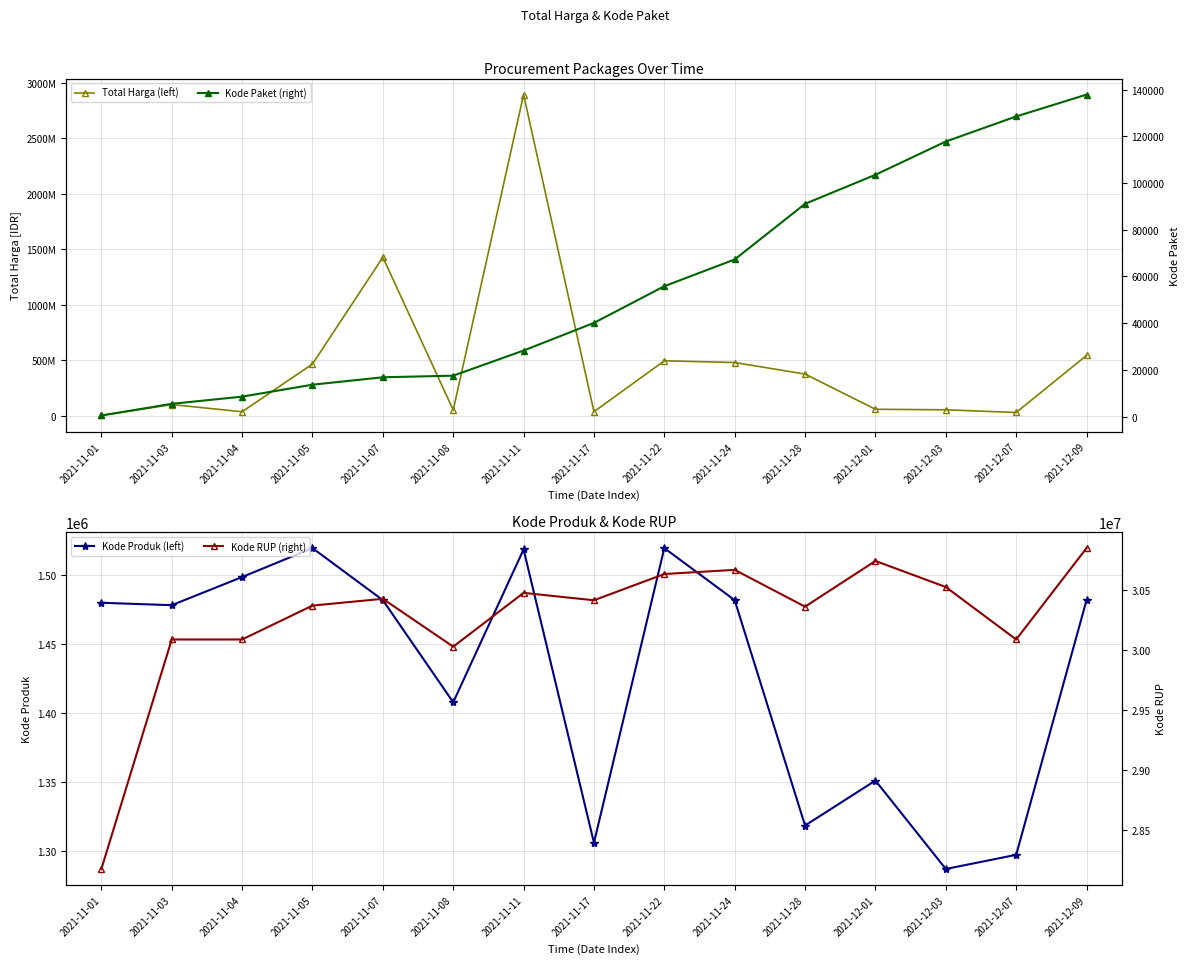

True or false: Kode Paket (right) and Kode Produk (left) intersect in this chart.

False